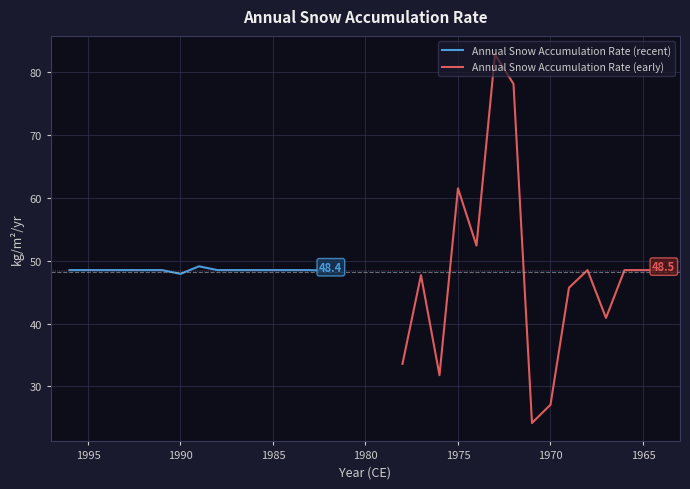

How many interior local valleys does the Annual Snow Accumulation Rate (early) series have?

4